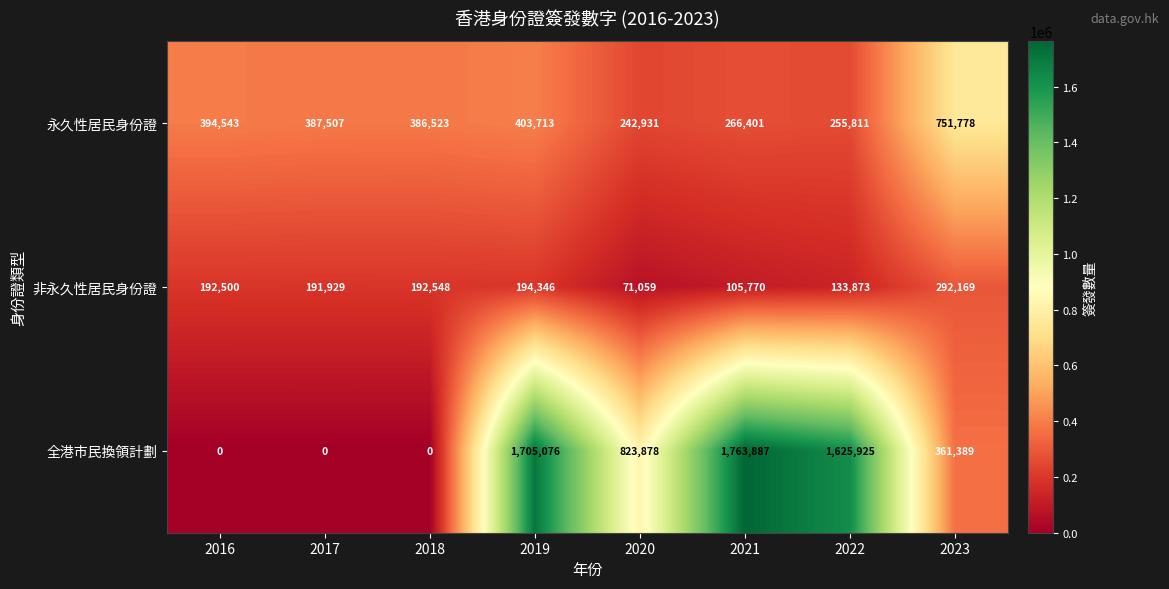

Reading left to right, transcribe all the data shown in this chart.

永久性居民身份證: 2016=394543	2017=387507	2018=386523	2019=403713	2020=242931	2021=266401	2022=255811	2023=751778
非永久性居民身份證: 2016=192500	2017=191929	2018=192548	2019=194346	2020=71059	2021=105770	2022=133873	2023=292169
全港市民換領計劃: 2016=0	2017=0	2018=0	2019=1705076	2020=823878	2021=1763887	2022=1625925	2023=361389